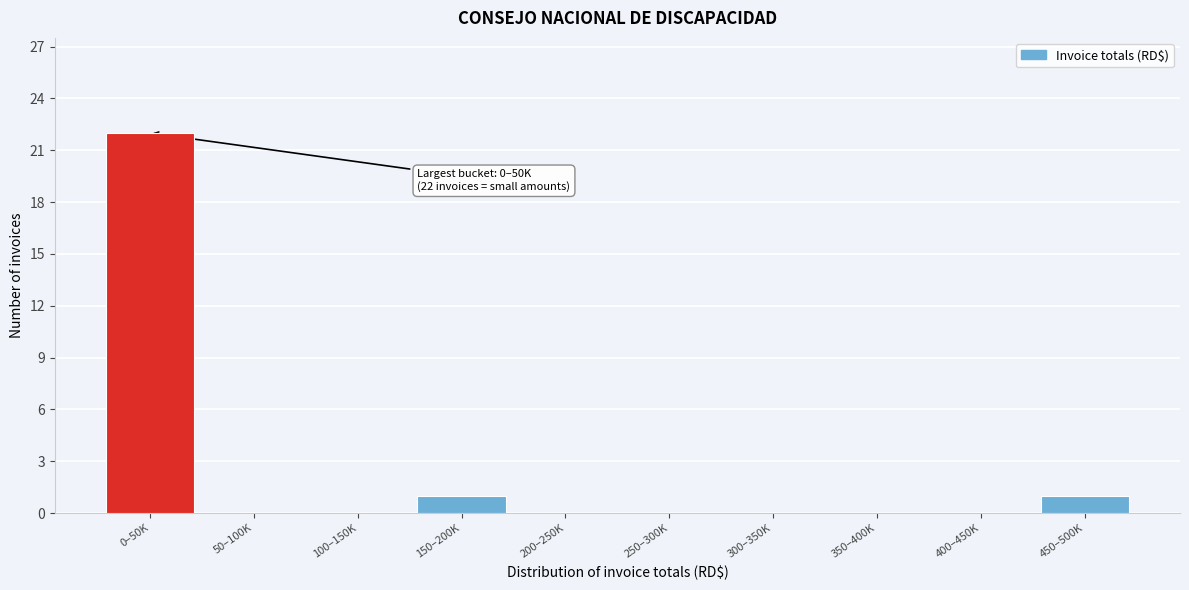

Reading right to left, extract all data points from this chart.

450–500K=1	400–450K=0	350–400K=0	300–350K=0	250–300K=0	200–250K=0	150–200K=1	100–150K=0	50–100K=0	0–50K=22